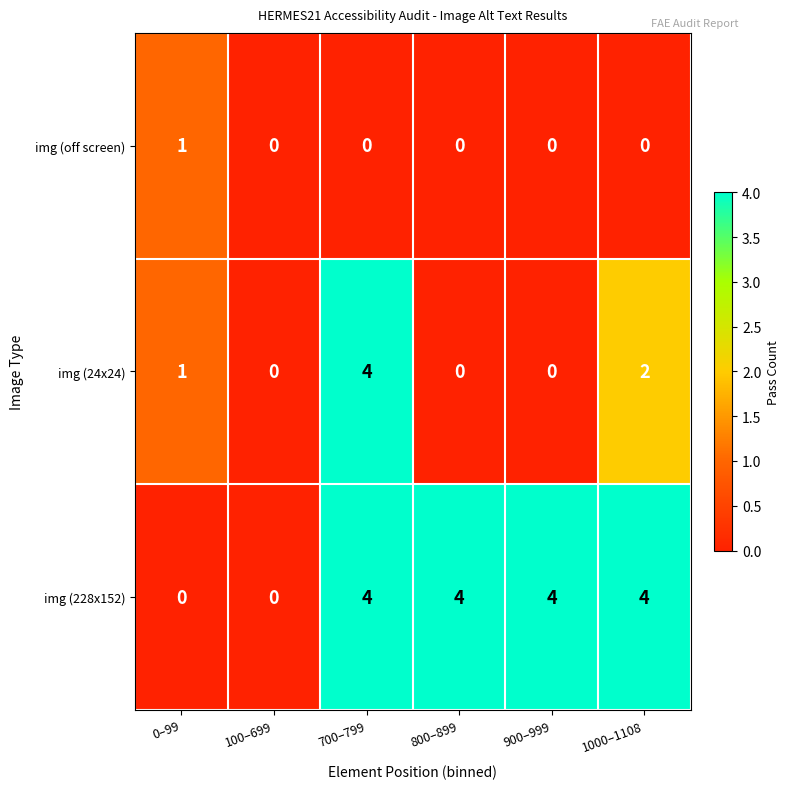

Reading left to right, extract all data points from this chart.

img (off screen): 0–99=1	100–699=0	700–799=0	800–899=0	900–999=0	1000–1108=0
img (24x24): 0–99=1	100–699=0	700–799=4	800–899=0	900–999=0	1000–1108=2
img (228x152): 0–99=0	100–699=0	700–799=4	800–899=4	900–999=4	1000–1108=4